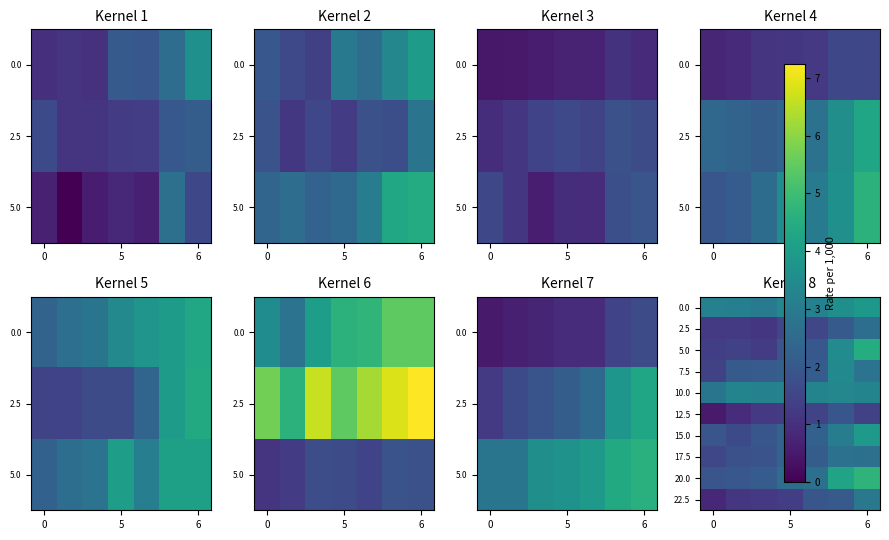

How many 0.0 values are between 3 and 4?

7